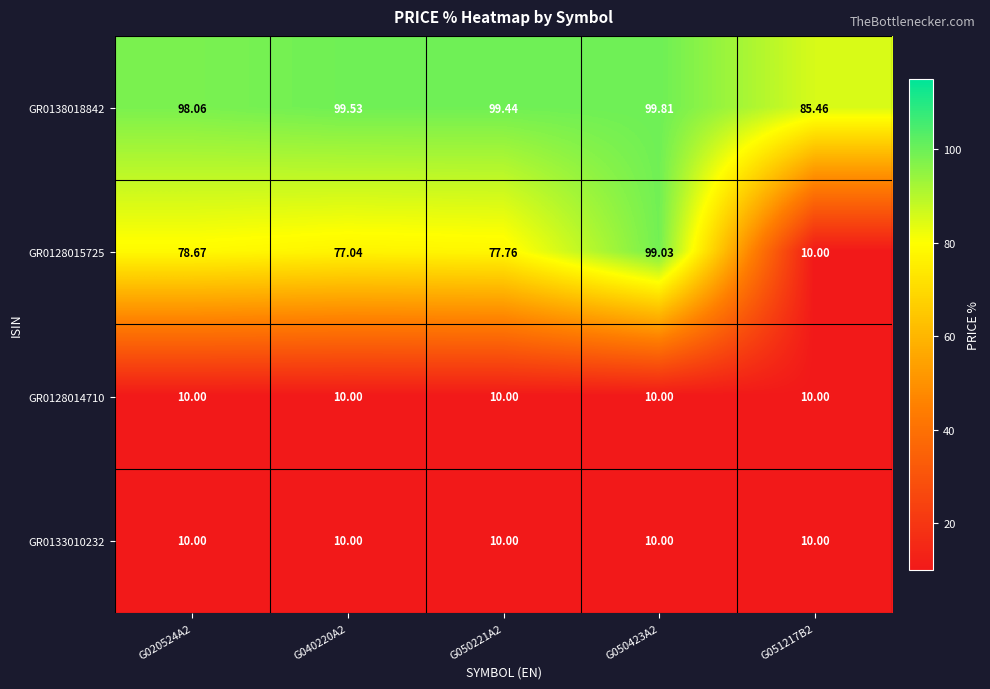

Is the value of GR0138018842 at G020524A2 greater than the value of GR0128014710 at G050221A2?

Yes